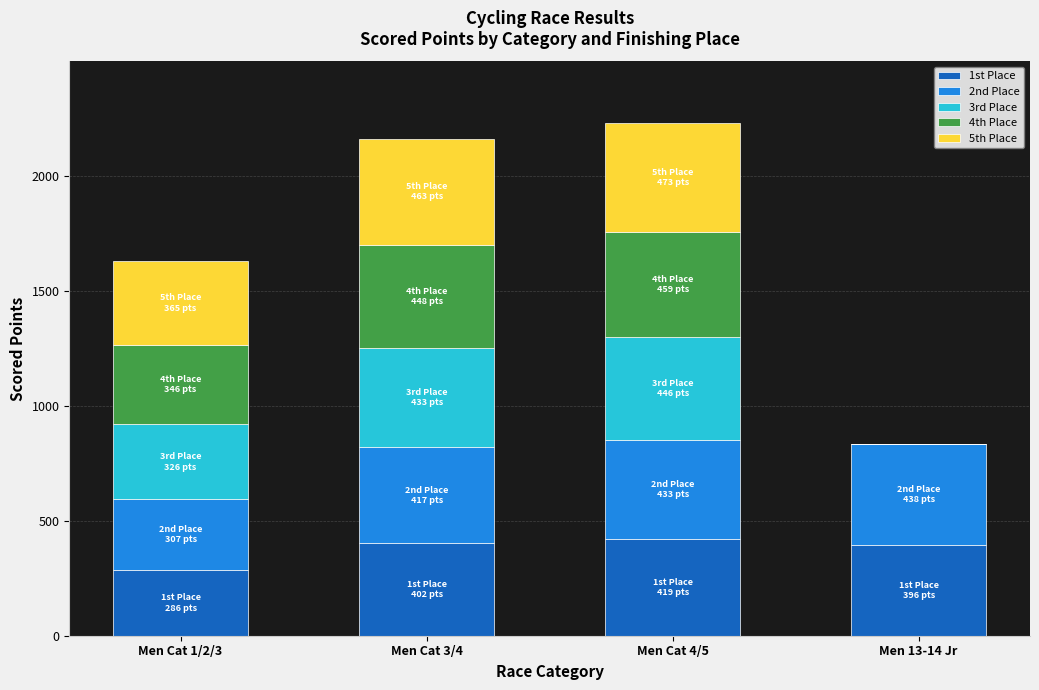

What is the total value across all series at Men 13-14 Jr?

834.3